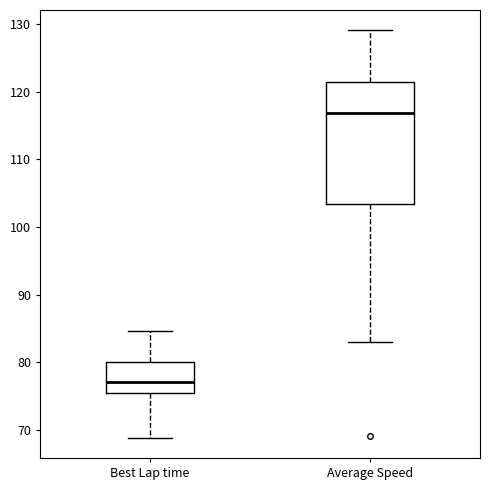

Reading left to right, read every box against the y-axis: the position of its median line, the range the box covers, and the ends of its whiskers. The values are not printed on the chart, so give them approximately, as read against the axis.

Best Lap time: median 77, box 76 to 80, whiskers 69 to 85
Average Speed: median 117, box 103 to 121, whiskers 83 to 129